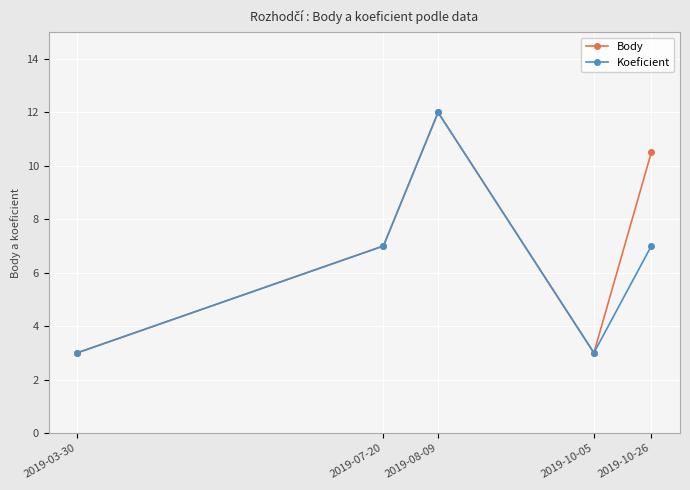

List the series in order of their overall mean, highest first.

Body, Koeficient